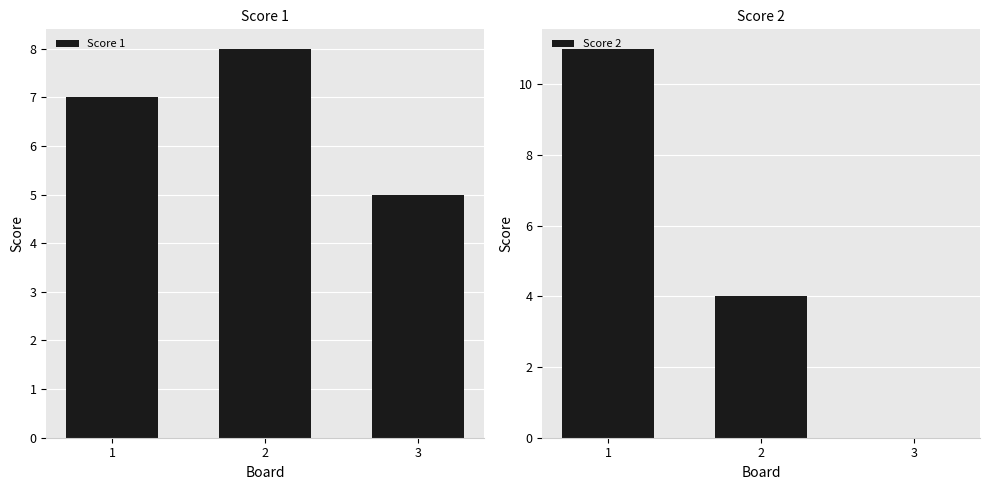

Reading left to right, list all the values displayed in this chart.

Score 1: 1=7	2=8	3=5
Score 2: 1=11	2=4	3=0